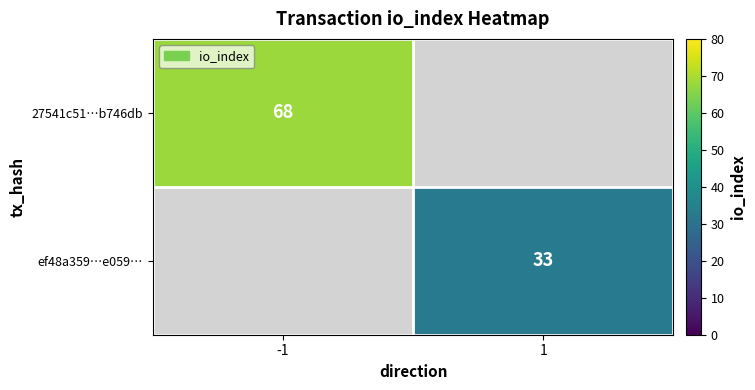

The value of ef48a359…e059… at 1 is 59. True or false?

False